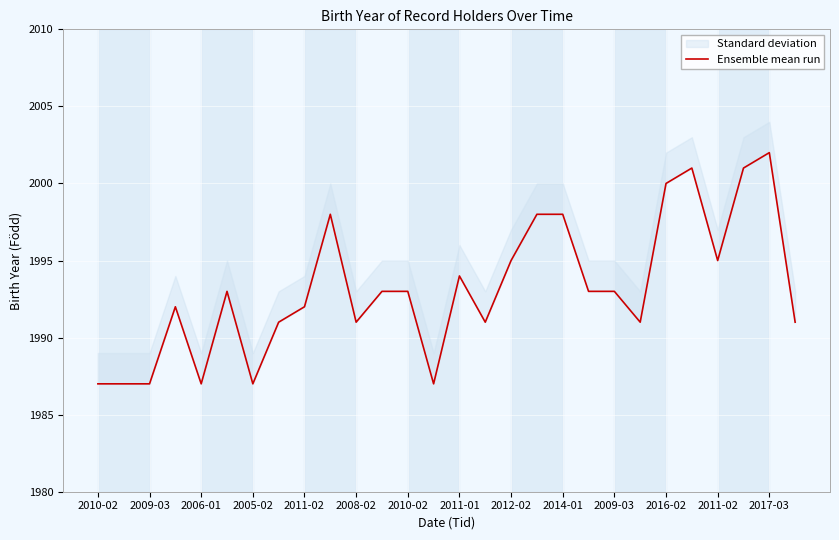

What is the minimum value shown in the chart?

1987